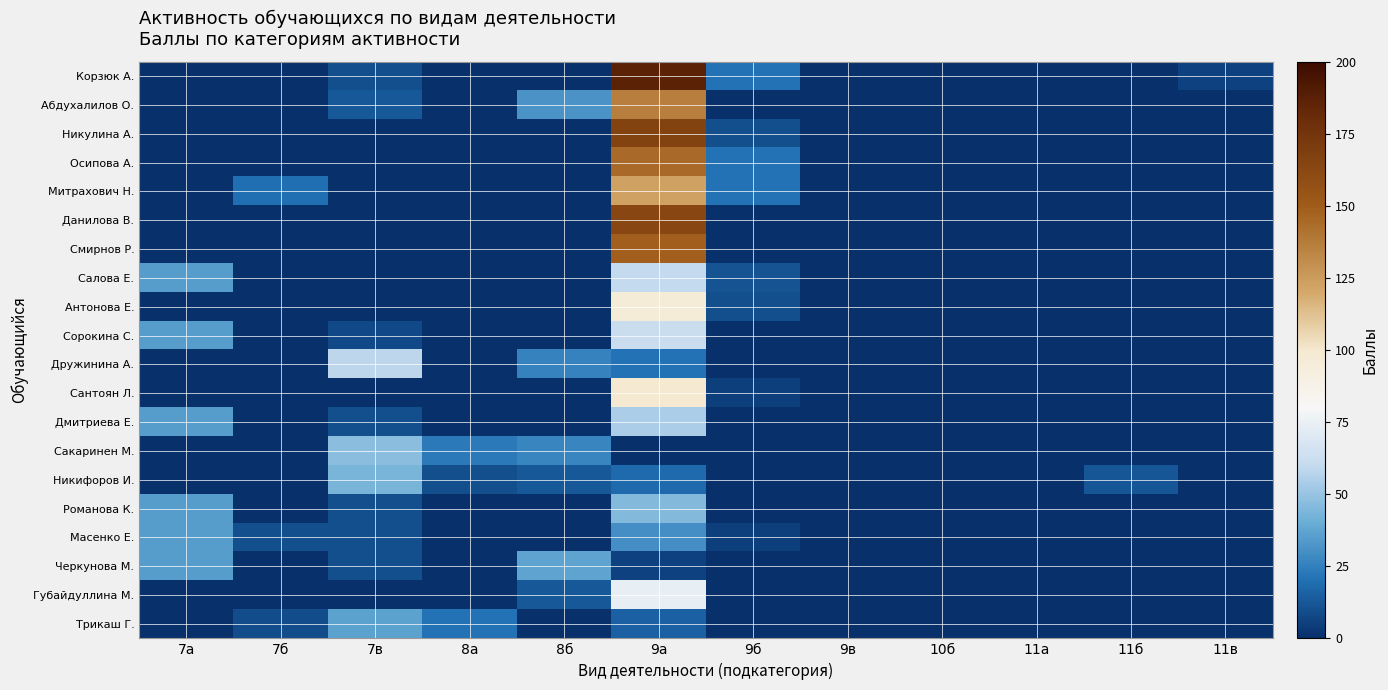

Reading left to right, list all the values displayed in this chart.

Корзюк А.: 7а=0	7б=0	7в=10	8а=0	8б=0	9а=186	9б=21	9в=0	10б=0	11а=0	11б=0	11в=6
Абдухалилов О.: 7а=0	7б=0	7в=13	8а=0	8б=32	9а=136	9б=0	9в=0	10б=0	11а=0	11б=0	11в=0
Никулина А.: 7а=0	7б=0	7в=0	8а=0	8б=0	9а=166	9б=10	9в=0	10б=0	11а=0	11б=0	11в=0
Осипова А.: 7а=0	7б=0	7в=0	8а=0	8б=0	9а=144	9б=21	9в=0	10б=0	11а=0	11б=0	11в=0
Митрахович Н.: 7а=0	7б=20	7в=0	8а=0	8б=0	9а=122	9б=21	9в=0	10б=0	11а=0	11б=0	11в=0
Данилова В.: 7а=0	7б=0	7в=0	8а=0	8б=0	9а=163	9б=0	9в=0	10б=0	11а=0	11б=0	11в=0
Смирнов Р.: 7а=0	7б=0	7в=0	8а=0	8б=0	9а=149	9б=0	9в=0	10б=0	11а=0	11б=0	11в=0
Салова Е.: 7а=35	7б=0	7в=0	8а=0	8б=0	9а=60	9б=11	9в=0	10б=0	11а=0	11б=0	11в=0
Антонова Е.: 7а=0	7б=0	7в=0	8а=0	8б=0	9а=96	9б=10	9в=0	10б=0	11а=0	11б=0	11в=0
Сорокина С.: 7а=35	7б=0	7в=8	8а=0	8б=0	9а=62	9б=0	9в=0	10б=0	11а=0	11б=0	11в=0
Дружинина А.: 7а=0	7б=0	7в=58	8а=0	8б=26	9а=21	9б=0	9в=0	10б=0	11а=0	11б=0	11в=0
Сантоян Л.: 7а=0	7б=0	7в=0	8а=0	8б=0	9а=99	9б=5	9в=0	10б=0	11а=0	11б=0	11в=0
Дмитриева Е.: 7а=35	7б=0	7в=10	8а=0	8б=0	9а=54	9б=0	9в=0	10б=0	11а=0	11б=0	11в=0
Сакаринен М.: 7а=0	7б=0	7в=47	8а=23	8б=27	9а=0	9б=0	9в=0	10б=0	11а=0	11б=0	11в=0
Никифоров И.: 7а=0	7б=0	7в=43	8а=10	8б=13	9а=18	9б=0	9в=0	10б=0	11а=0	11б=12	11в=0
Романова К.: 7а=35	7б=0	7в=10	8а=0	8б=0	9а=46	9б=0	9в=0	10б=0	11а=0	11б=0	11в=0
Масенко Е.: 7а=35	7б=10	7в=10	8а=0	8б=0	9а=30	9б=5	9в=0	10б=0	11а=0	11б=0	11в=0
Черкунова М.: 7а=35	7б=0	7в=10	8а=0	8б=37	9а=6	9б=0	9в=0	10б=0	11а=0	11б=0	11в=0
Губайдуллина М.: 7а=0	7б=0	7в=0	8а=0	8б=13	9а=74	9б=0	9в=0	10б=0	11а=0	11б=0	11в=0
Трикаш Г.: 7а=0	7б=9	7в=36	8а=21	8б=0	9а=15	9б=0	9в=0	10б=0	11а=0	11б=0	11в=0